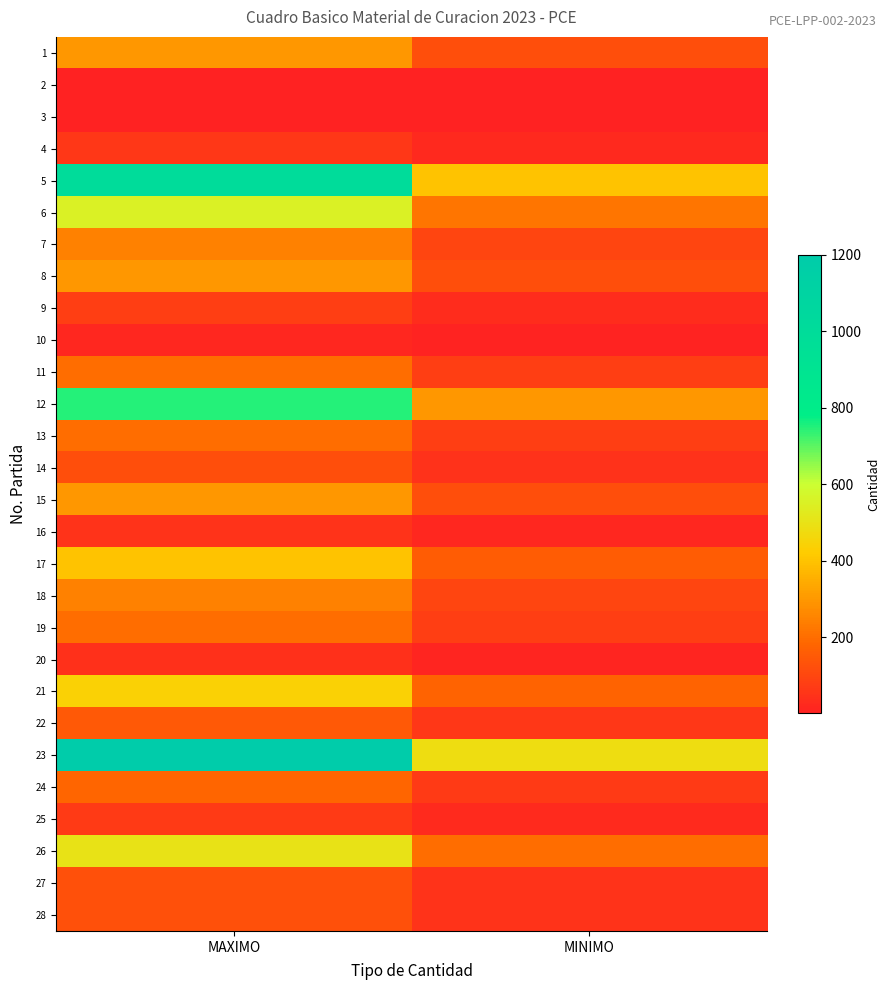

How many data points does each series have?

2